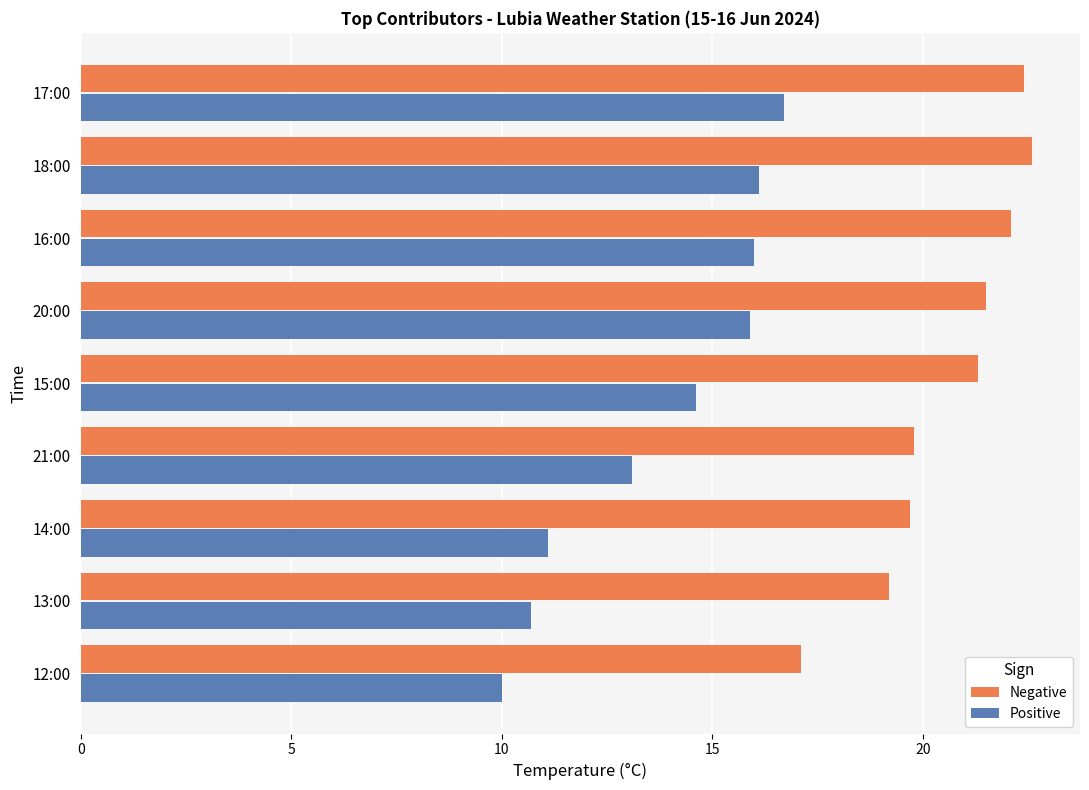

What is the spread (max minus min) of values at 18:00?

6.5